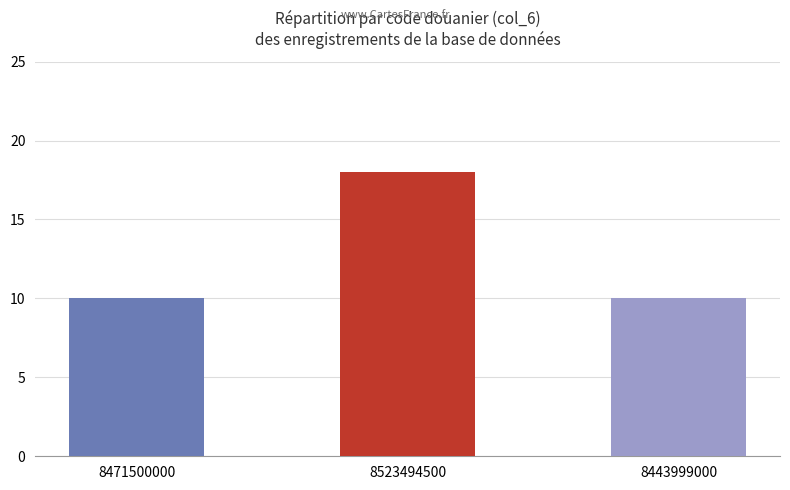

Reading left to right, extract all data points from this chart.

8471500000=10	8523494500=18	8443999000=10